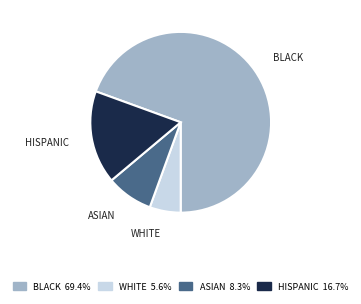

Does any single category account for the majority?

Yes